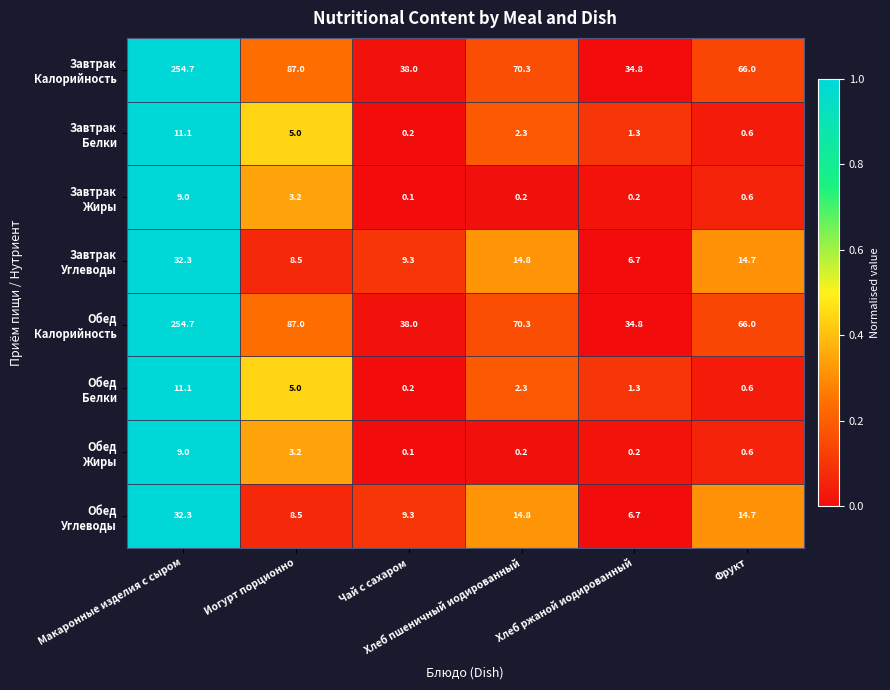

At how many categories does at least one series exceed 63?

4